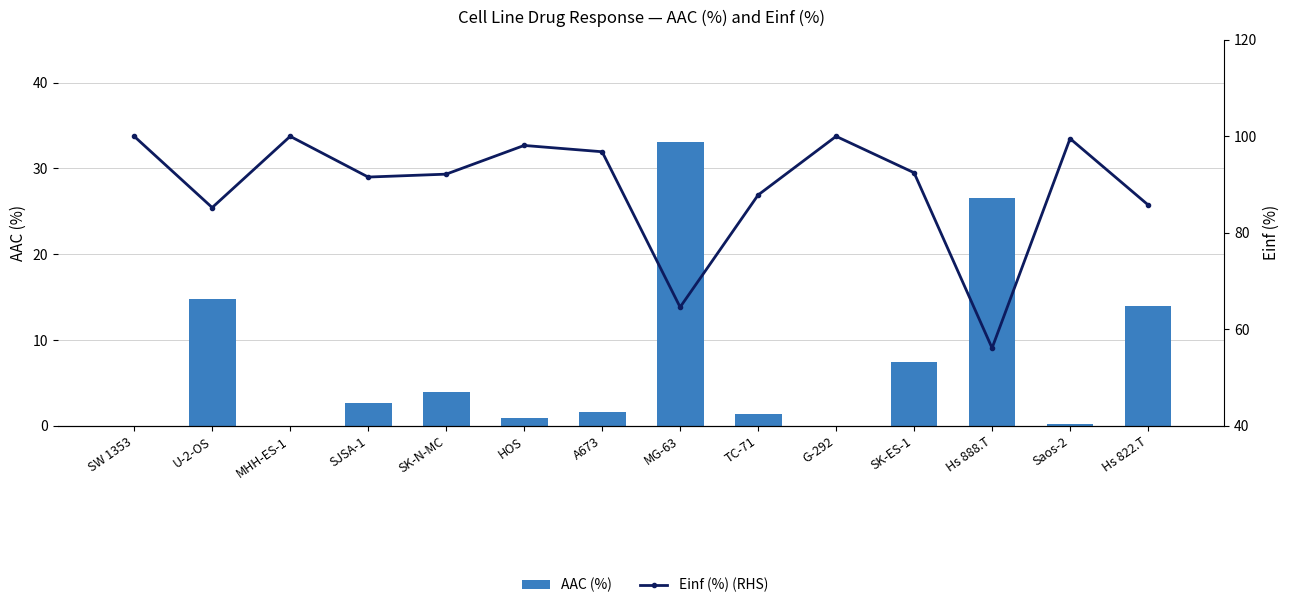

List the series in order of their peak value, lowest first.

AAC (%), Einf (%) (RHS)